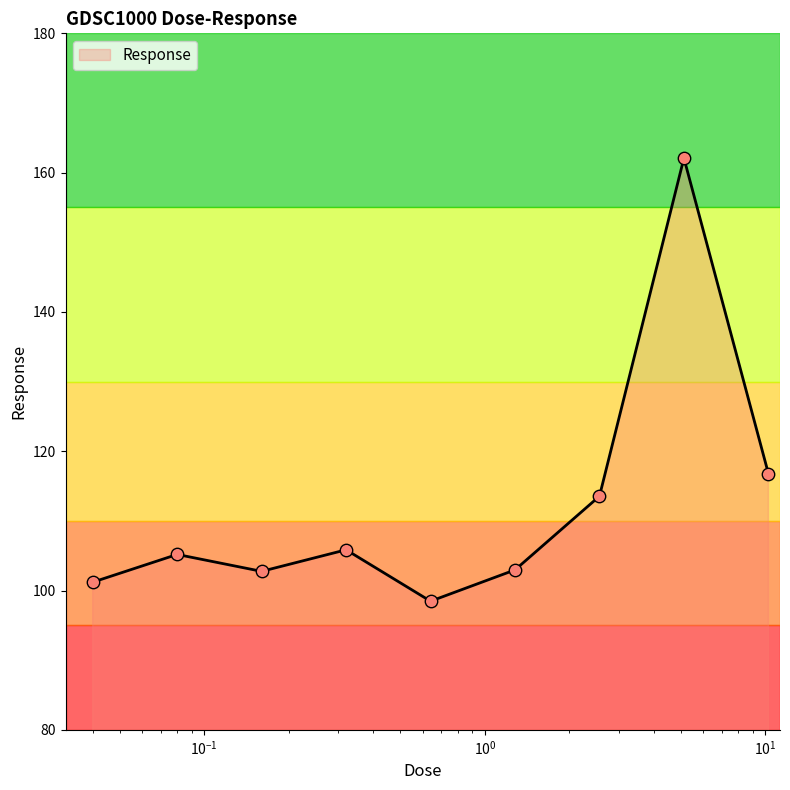

What is the maximum value shown in the chart?

162.1